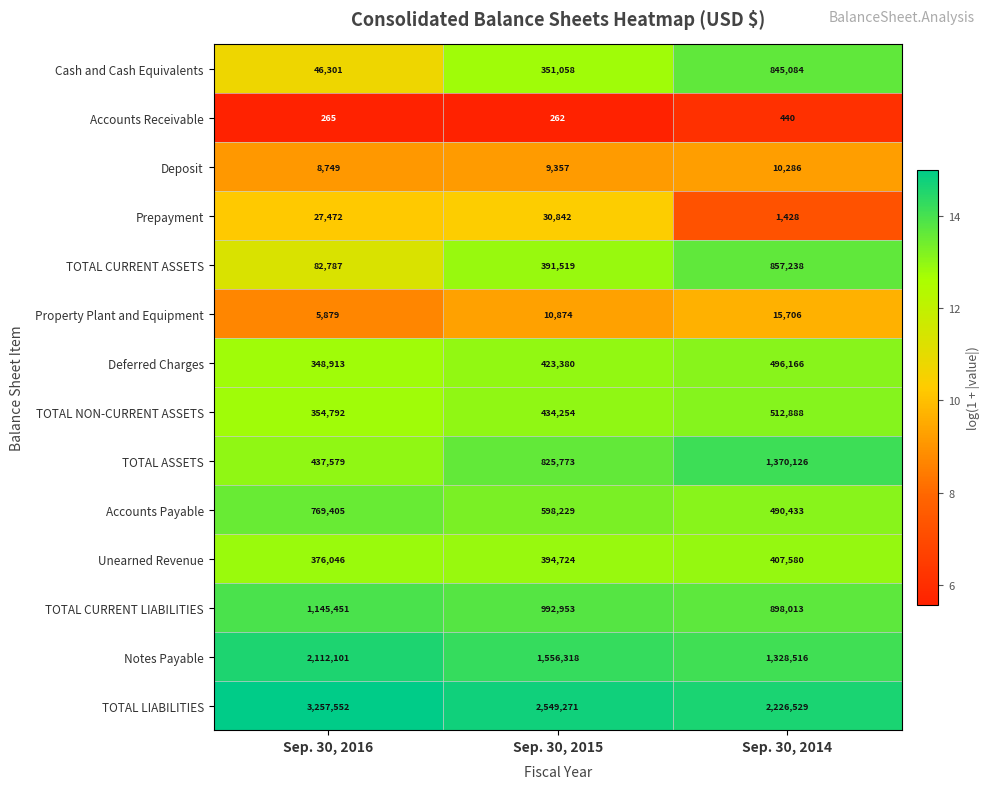

At which category is the sum across all series the highest?

Sep. 30, 2014